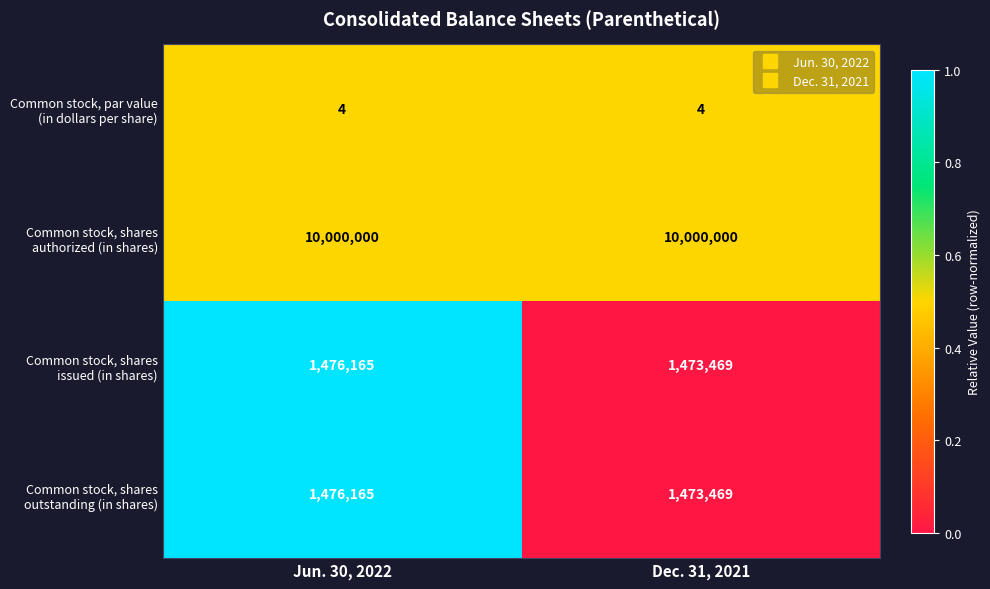

What is the smallest value displayed?

4